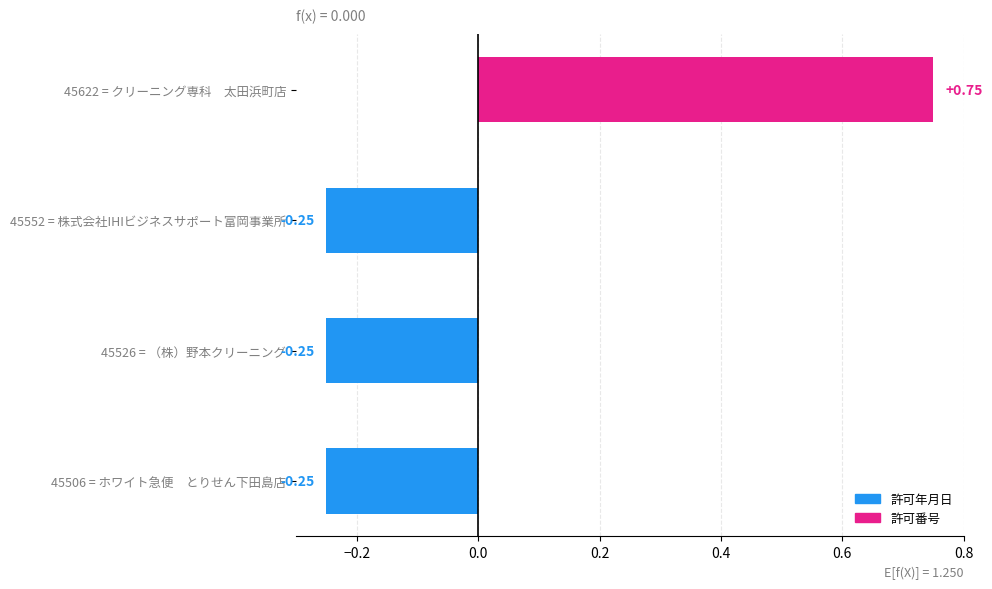

What is the change in value from 45506 = ホワイト急便　とりせん下田島店 to 45622 = クリーニング専科　太田浜町店?

+1.0